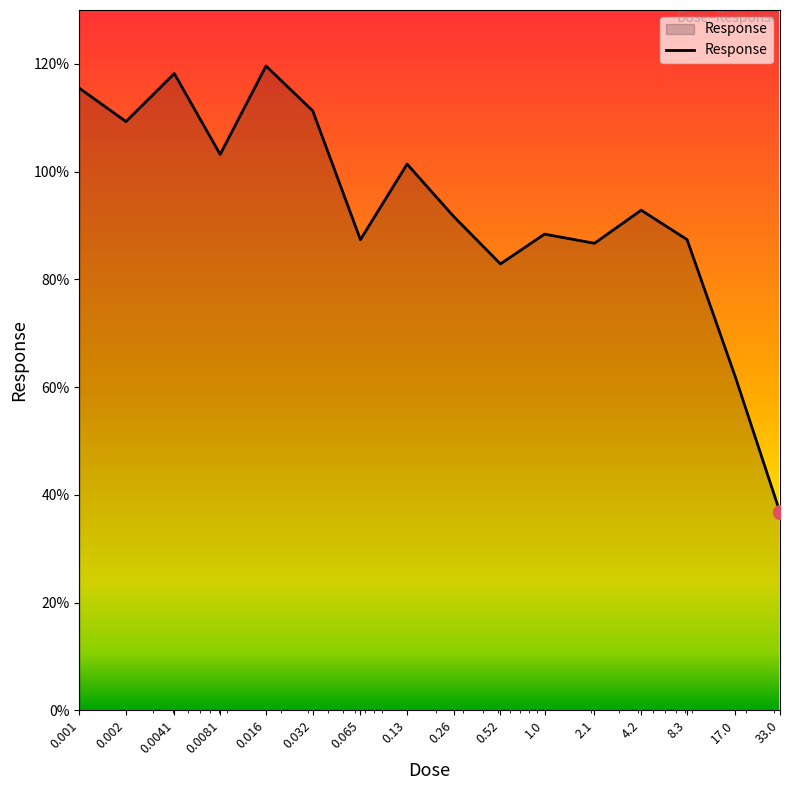

What is the difference between the maximum and minimum values?

82.8